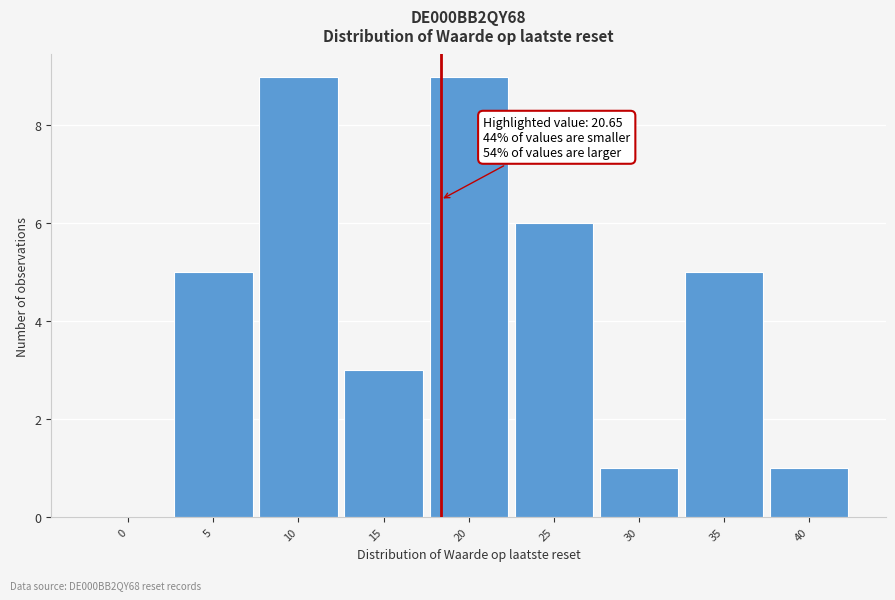

Reading right to left, transcribe all the data shown in this chart.

40=1	35=5	30=1	25=6	20=9	15=3	10=9	5=5	0=0